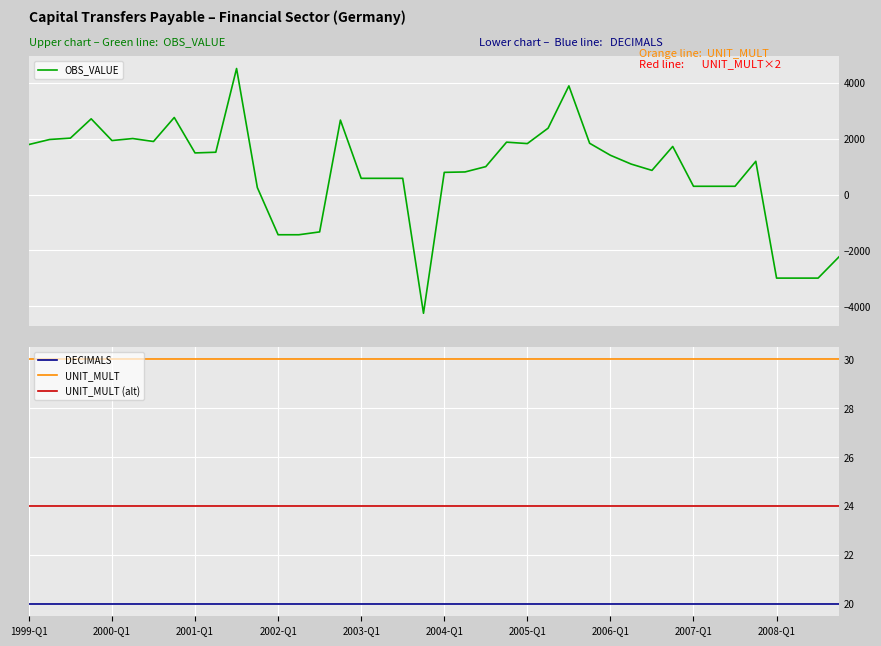

Is the value of DECIMALS at 2004-Q1 greater than the value of UNIT_MULT (alt) at 2004-Q1?

No